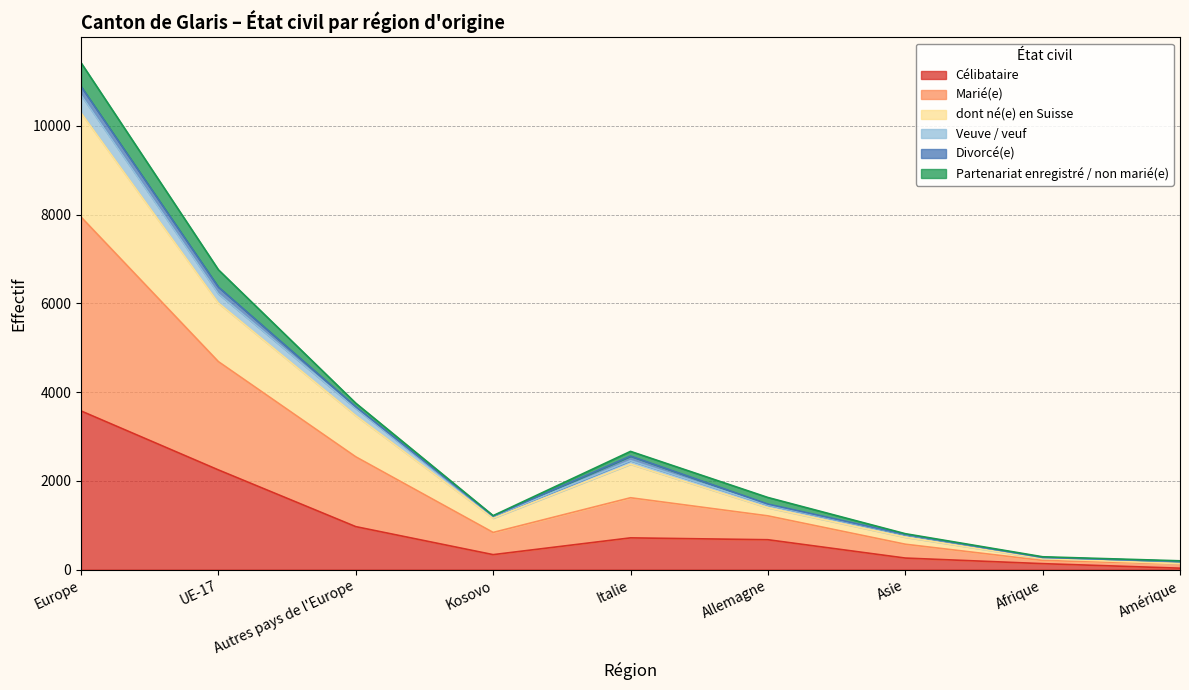

At which category is the sum across all series the highest?

Europe